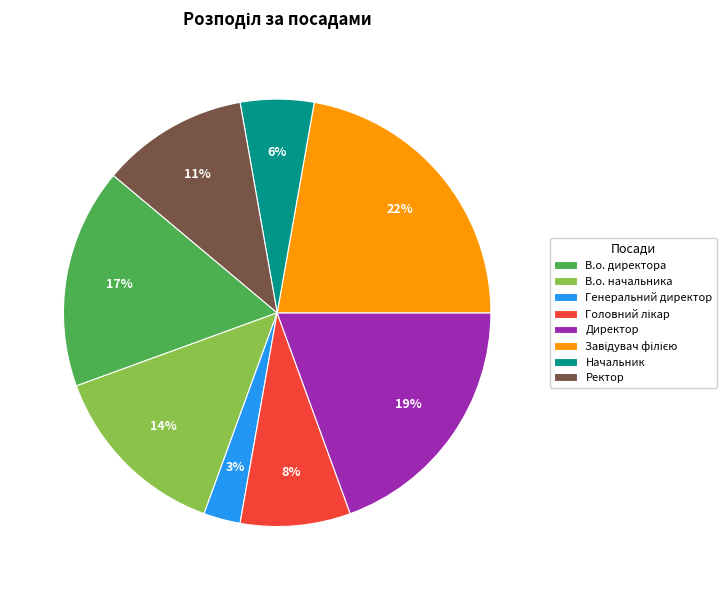

What percentage is the Директор slice, to the nearest percent?

19%